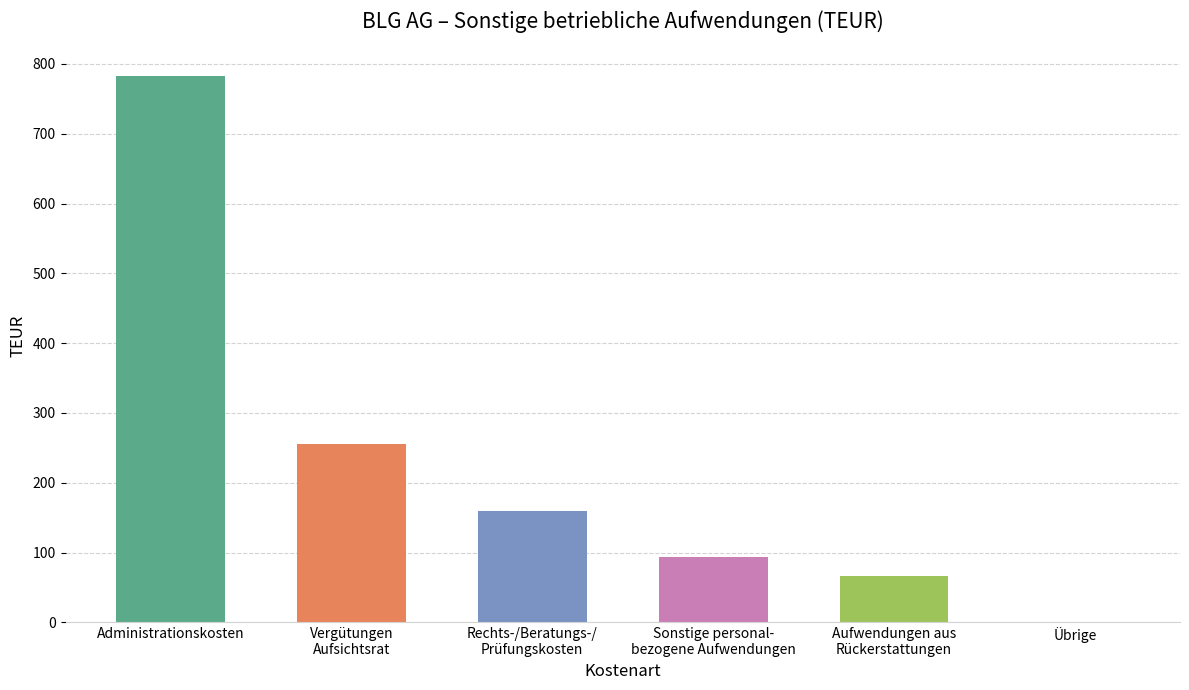

Reading right to left, transcribe all the data shown in this chart.

0	66	93	159	255	783